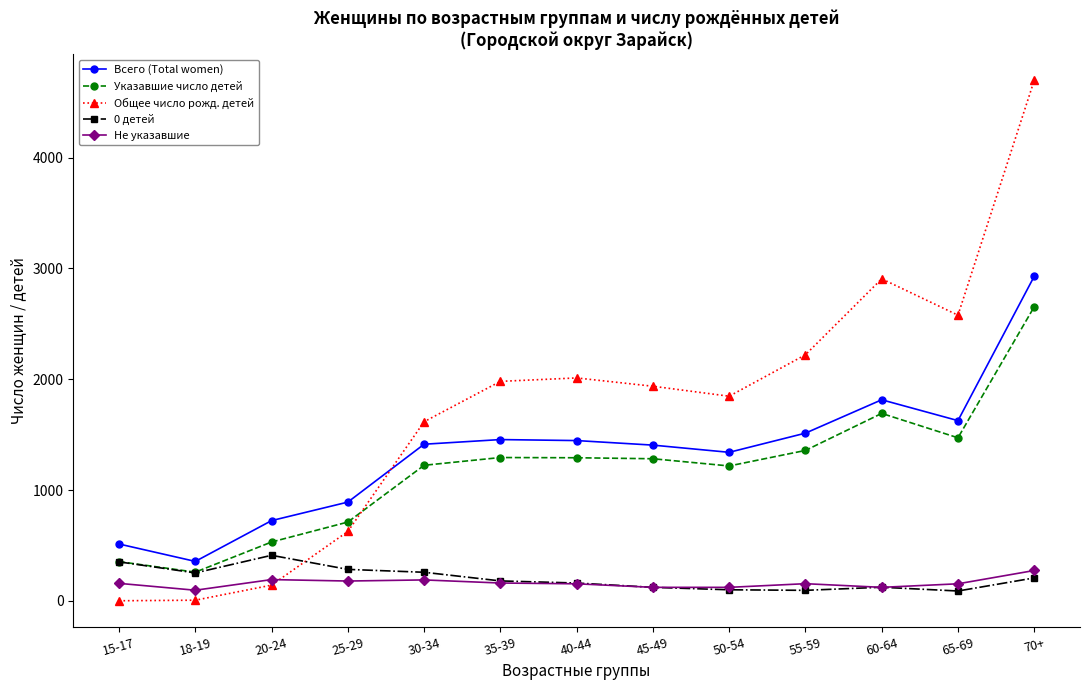

What is the label of the 6th point from the left?

35-39